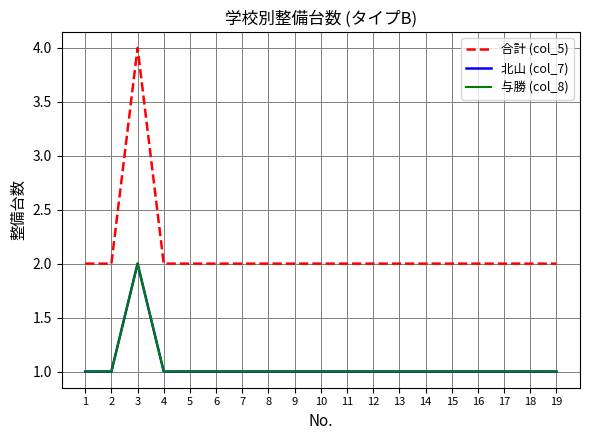

Which series changed the most between 1 and 13?

合計 (col_5)